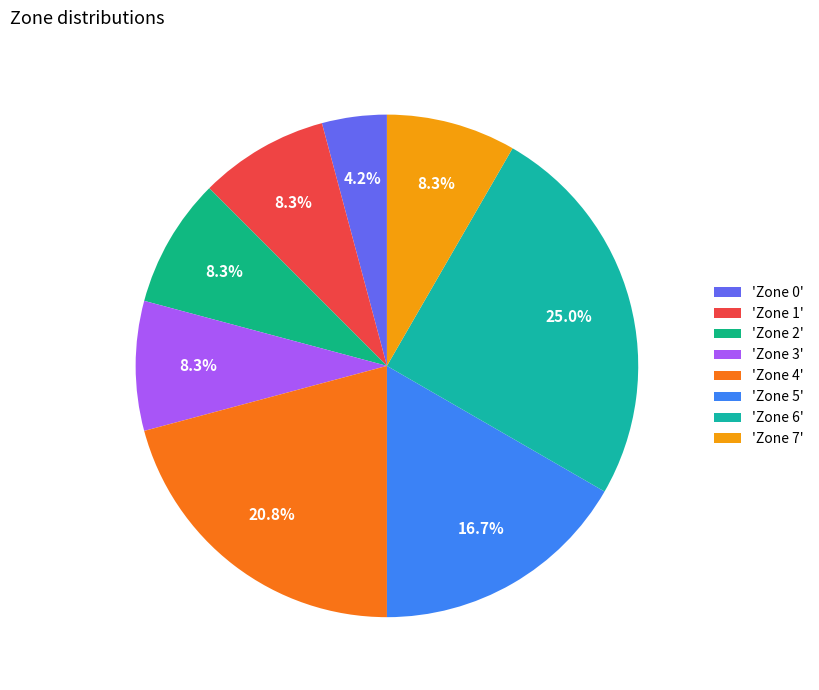

How many segments does this pie chart have?

8